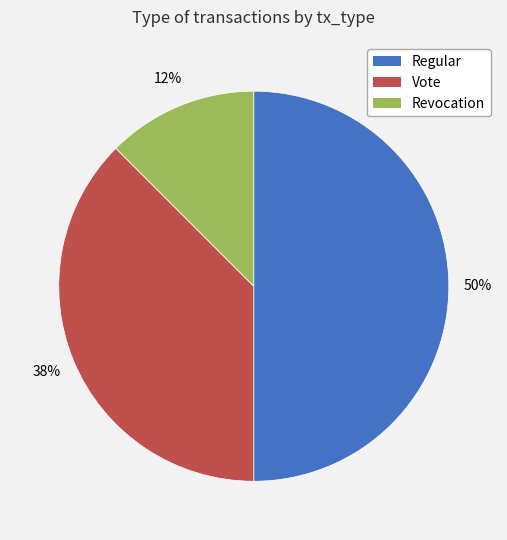

Do Regular and Revocation together represent more than half of the pie?

Yes